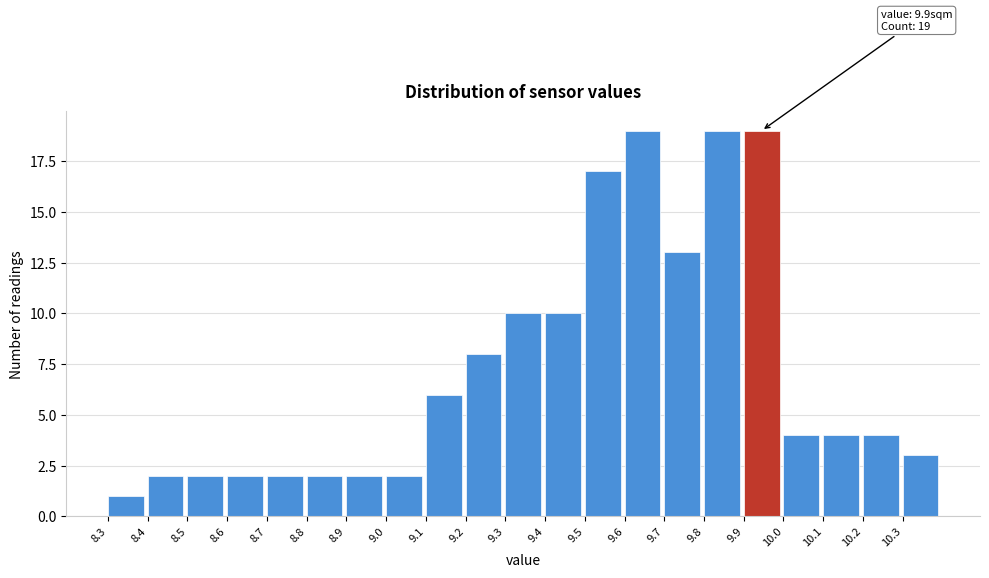

Reading left to right, extract all data points from this chart.

1	2	2	2	2	2	2	2	6	8	10	10	17	19	13	19	19	4	4	4	3